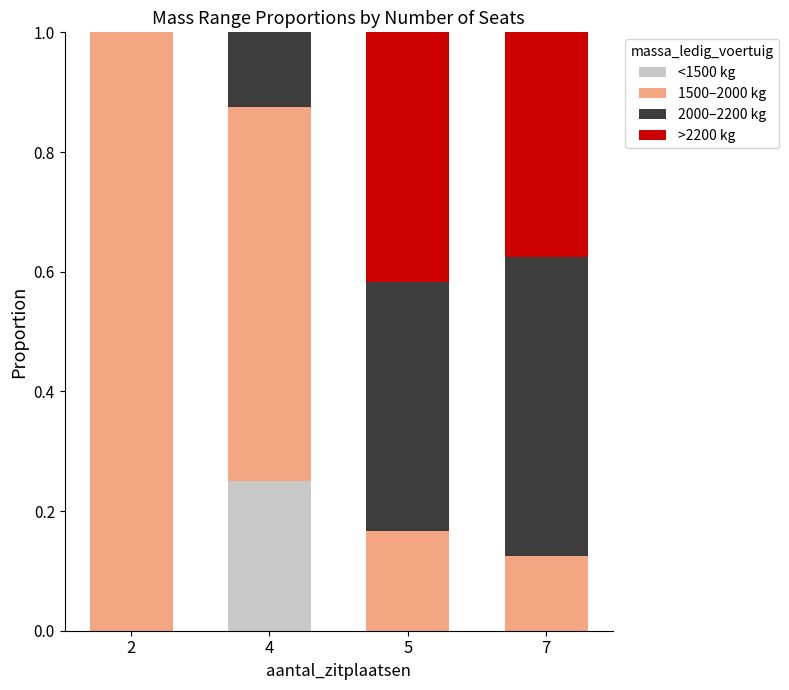

What is the total value across all series at 5?

1.0